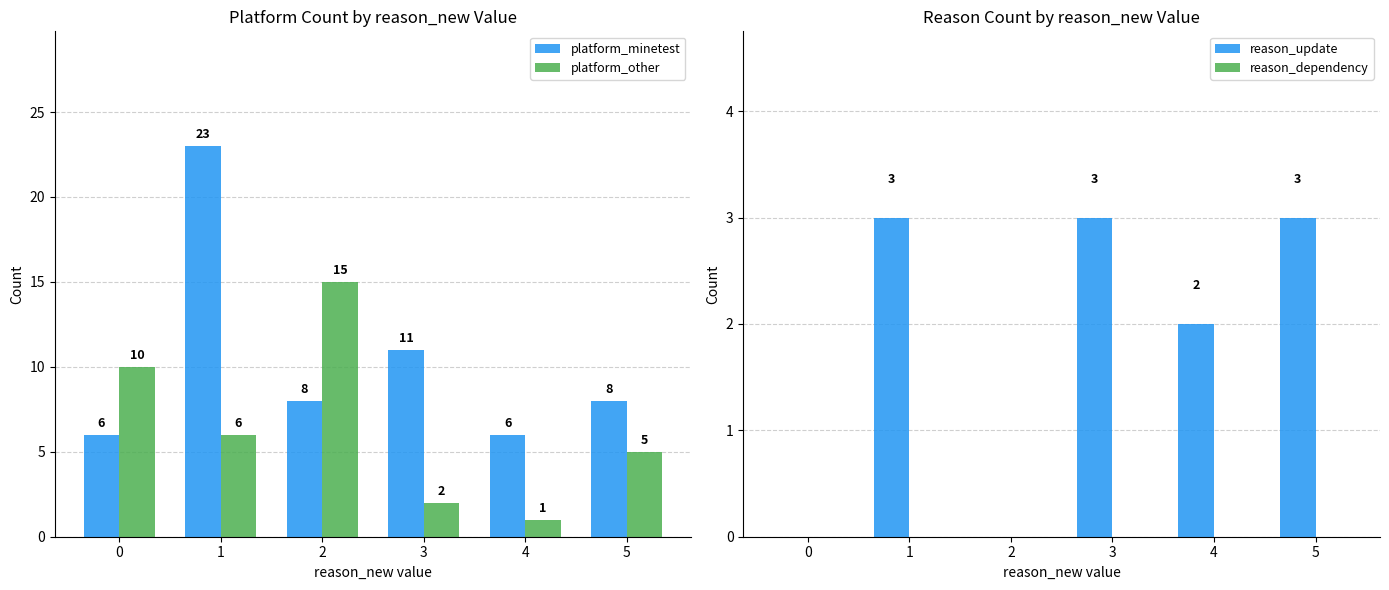

What is the sum of the reason_update values at 1 and 5?

6